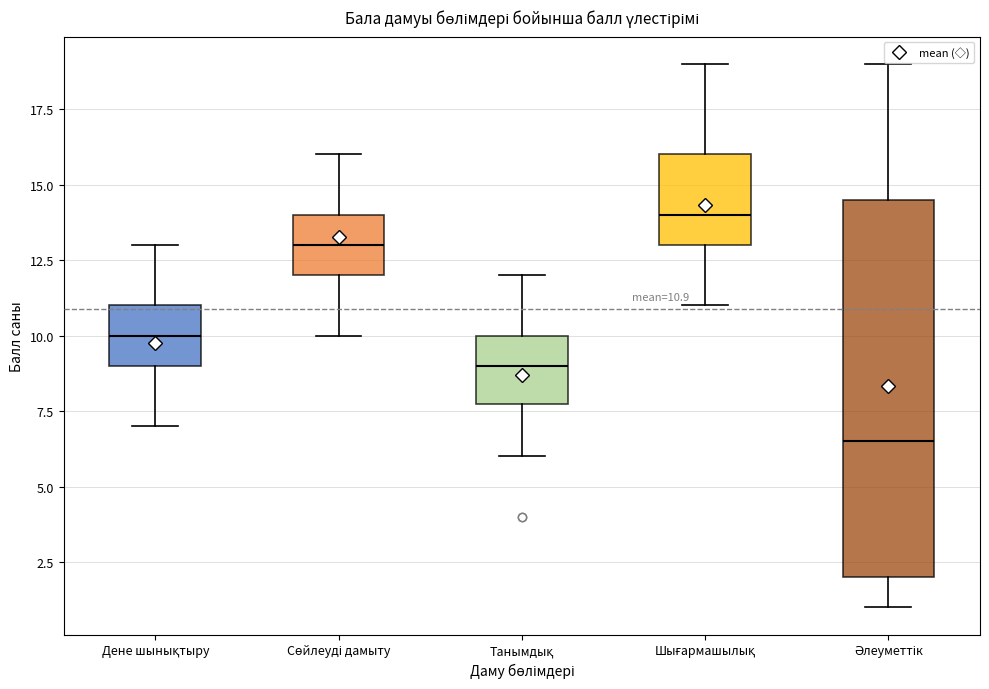

Which box's median line is the highest?

Шығармашылық